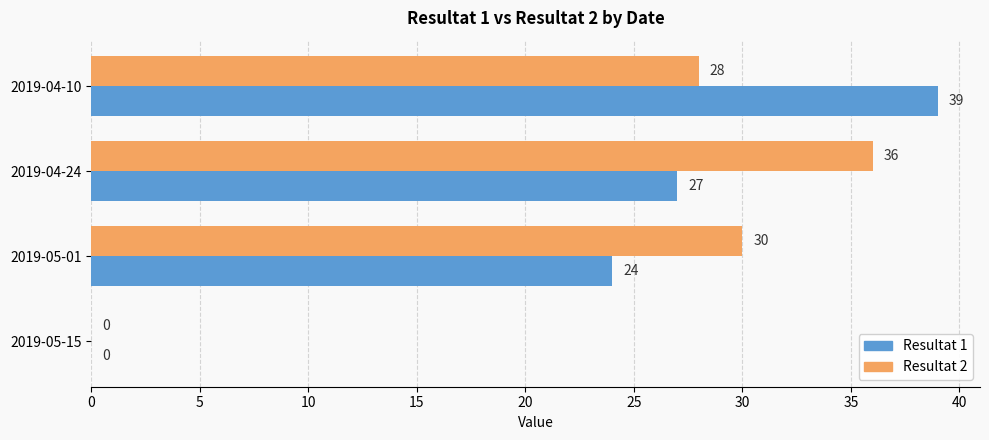

At which label is Resultat 1 closest to 19?

2019-05-01